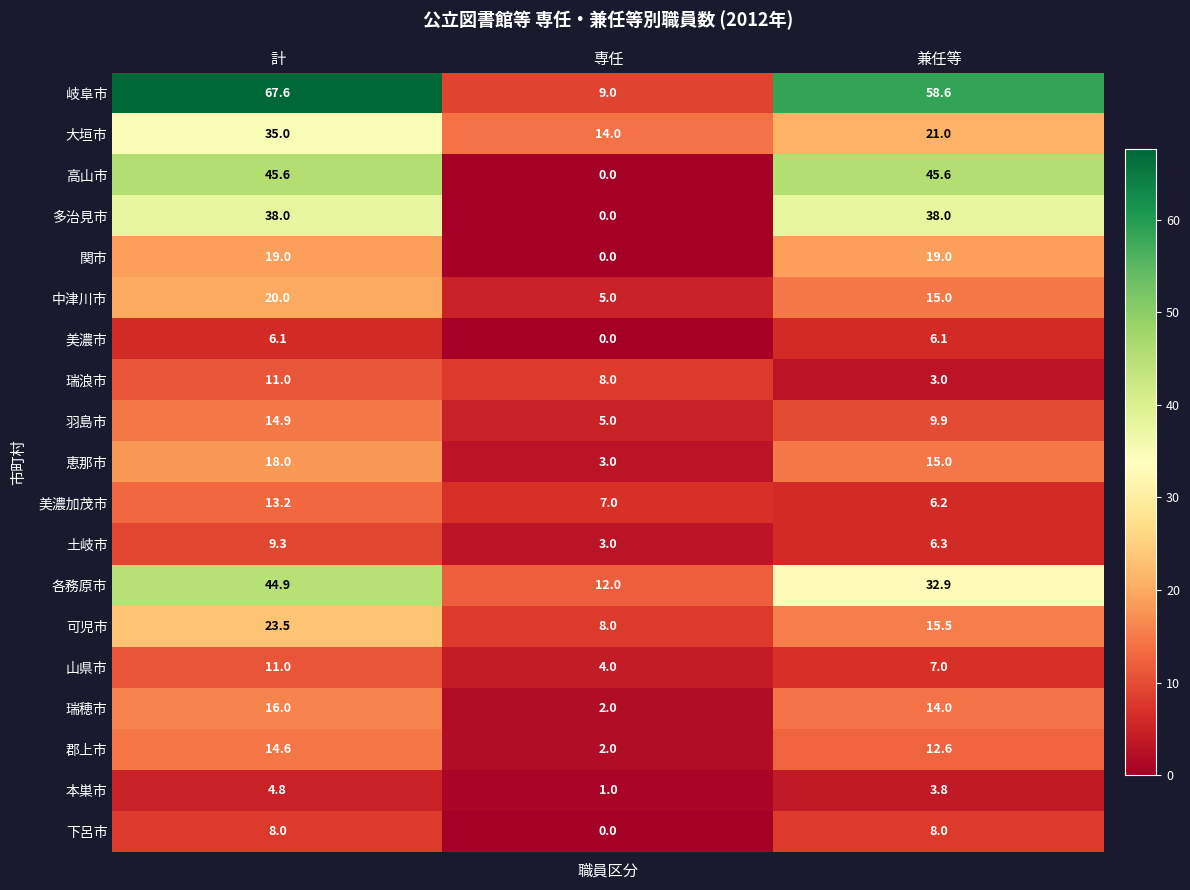

True or false: 瑞穂市 has a value of 9.3 at 計.

False